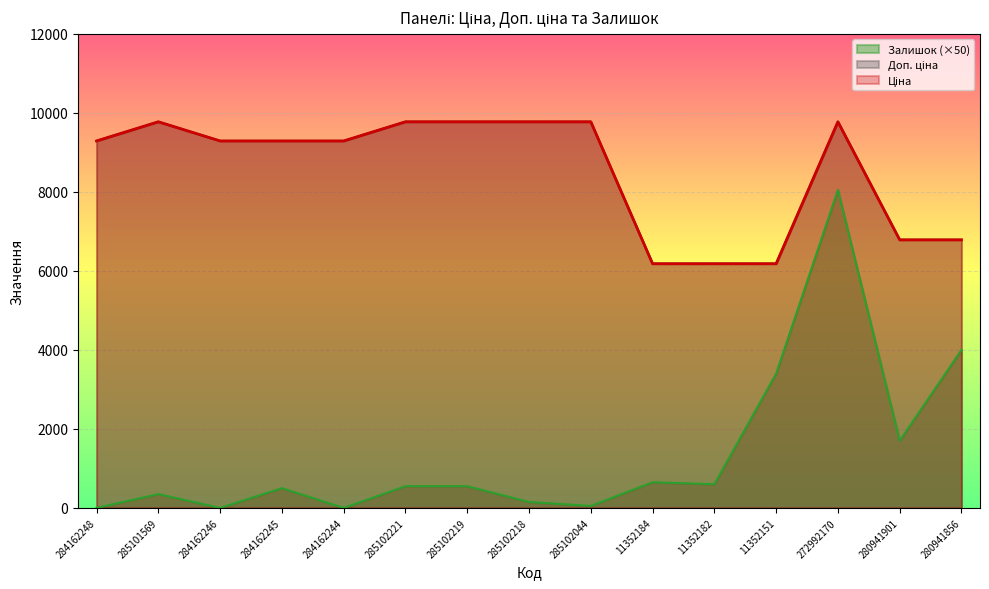

At how many categories does at least one series exceed 5670?

15